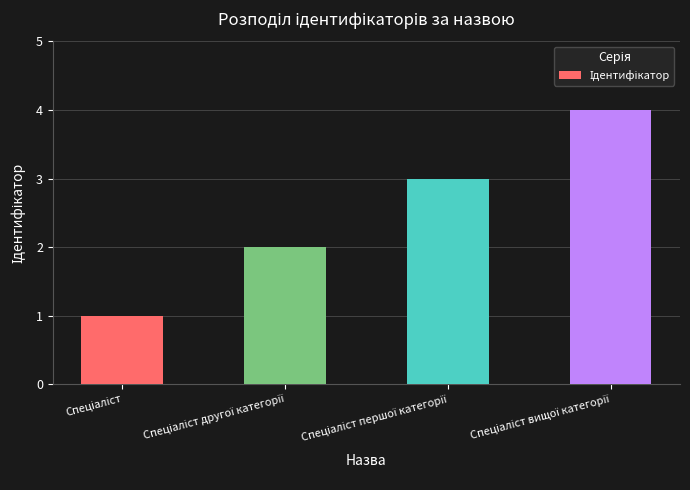

What is the maximum value shown in the chart?

4